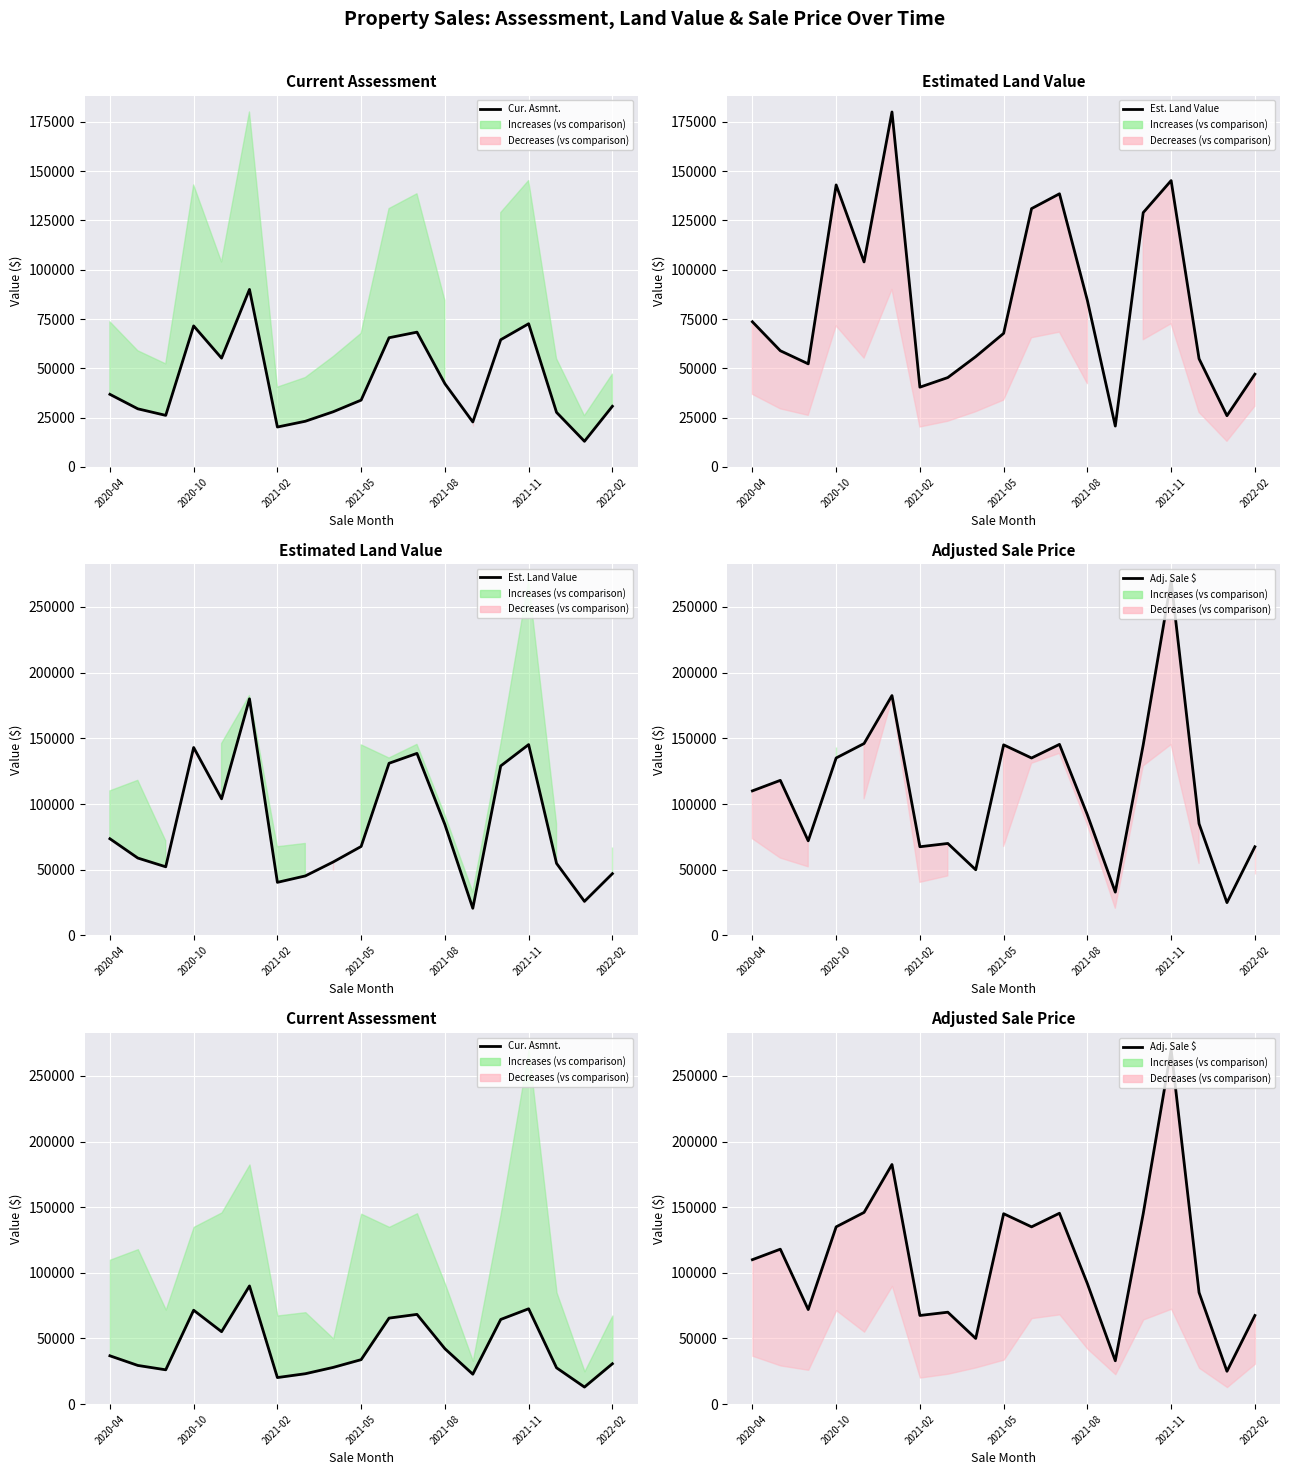

Which series has the largest total across all categories?

Adj. Sale $